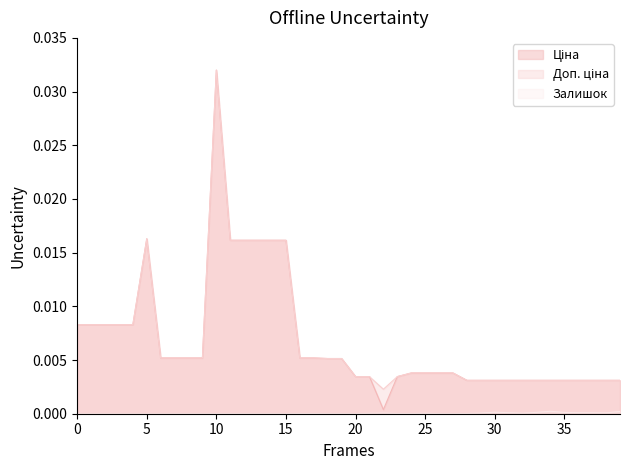

At which category is the sum across all series the highest?

10